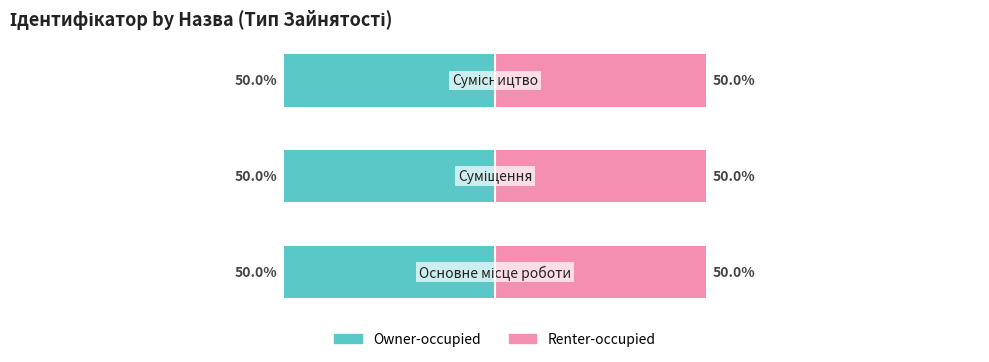

Which series has the largest range (max minus min)?

Owner-occupied